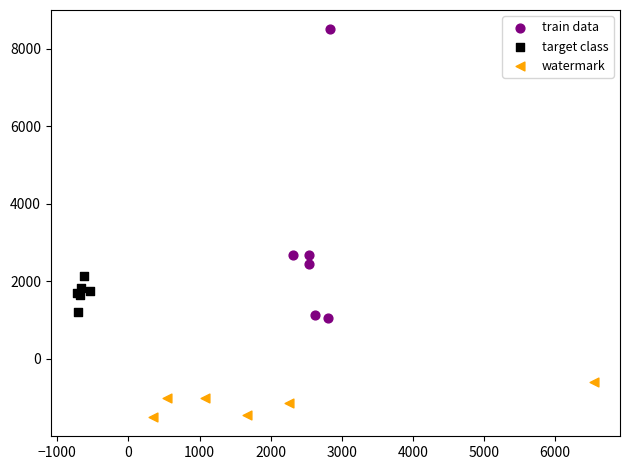

What are all the series names shown in the legend?

train data, target class, watermark